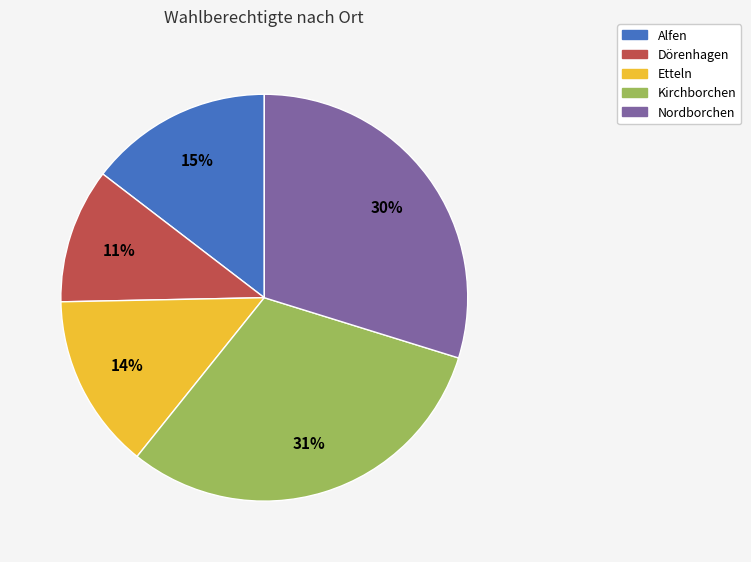

Count the number of slices in the pie.

5